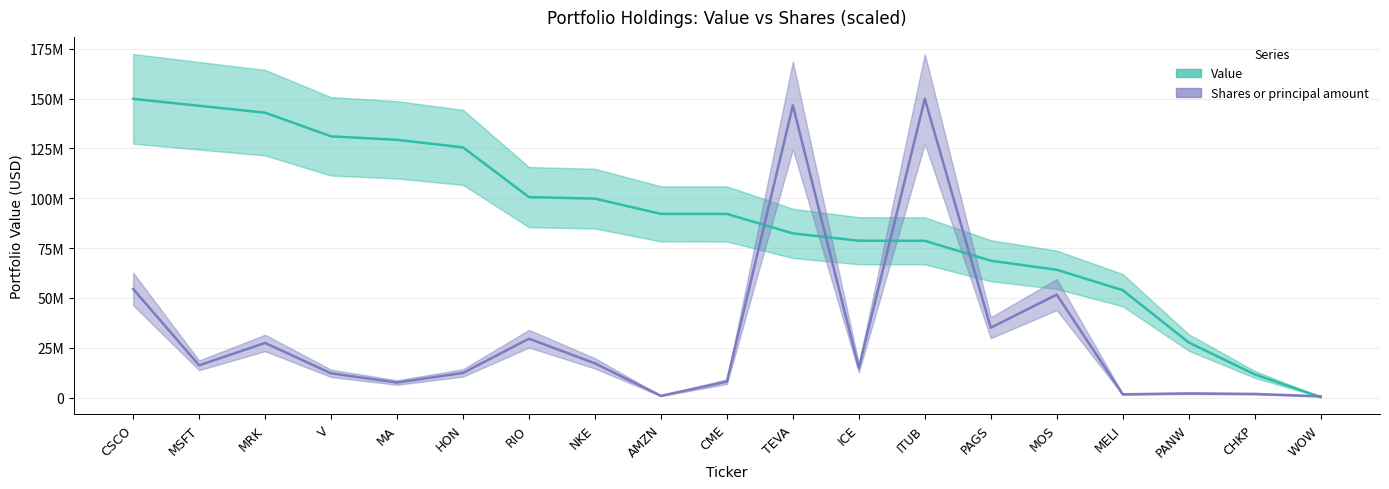

At which category is the sum across all series the highest?

TEVA